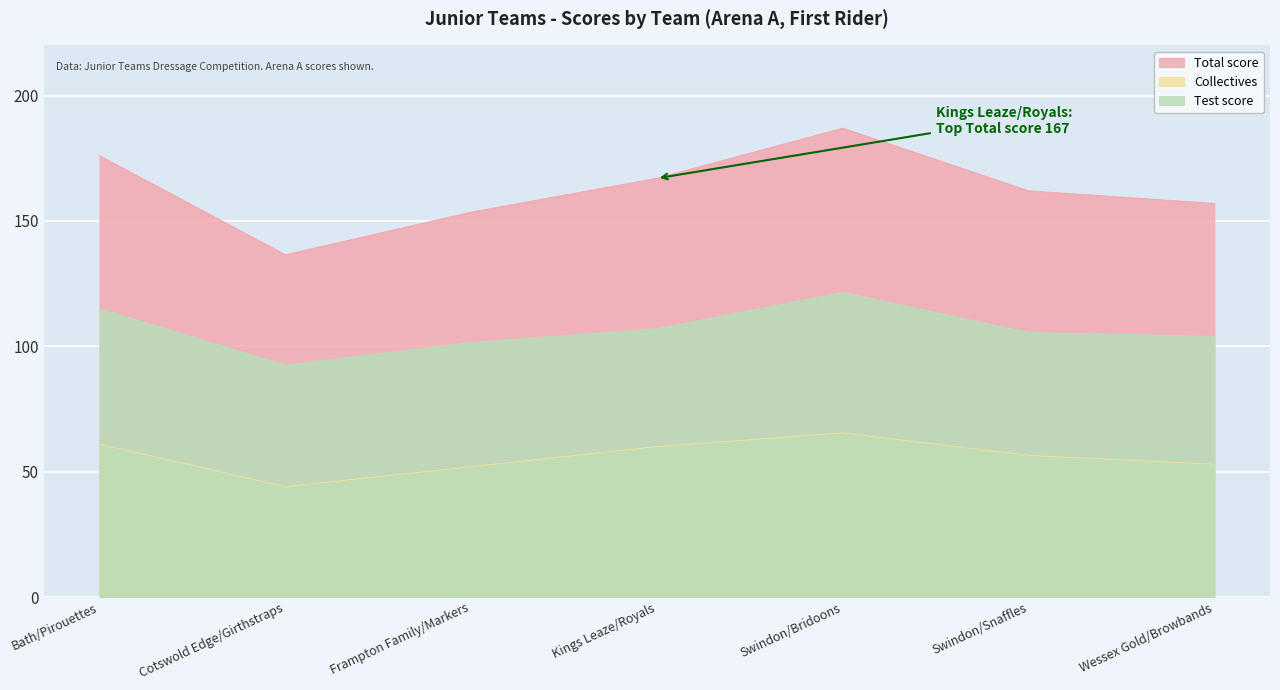

True or false: Test score and Total score intersect in this chart.

False